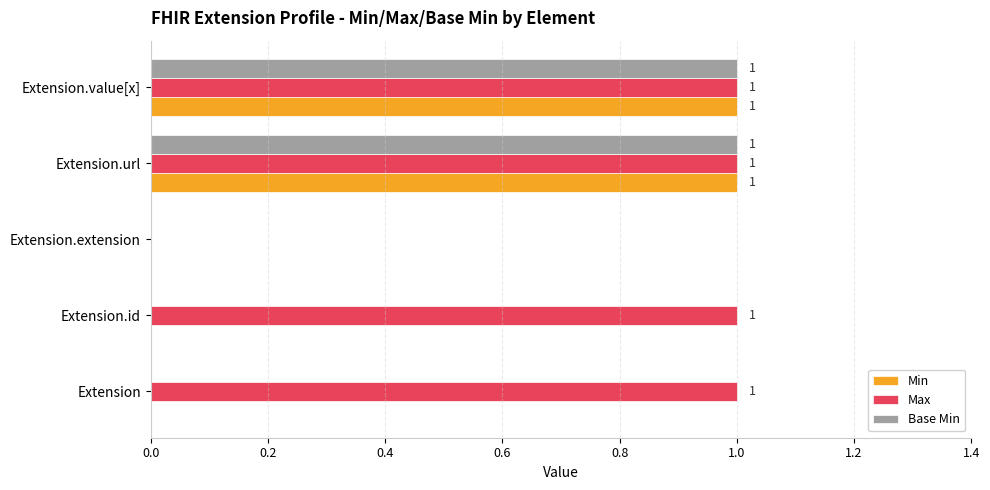

The Min series shows 0 at Extension.url. True or false?

False